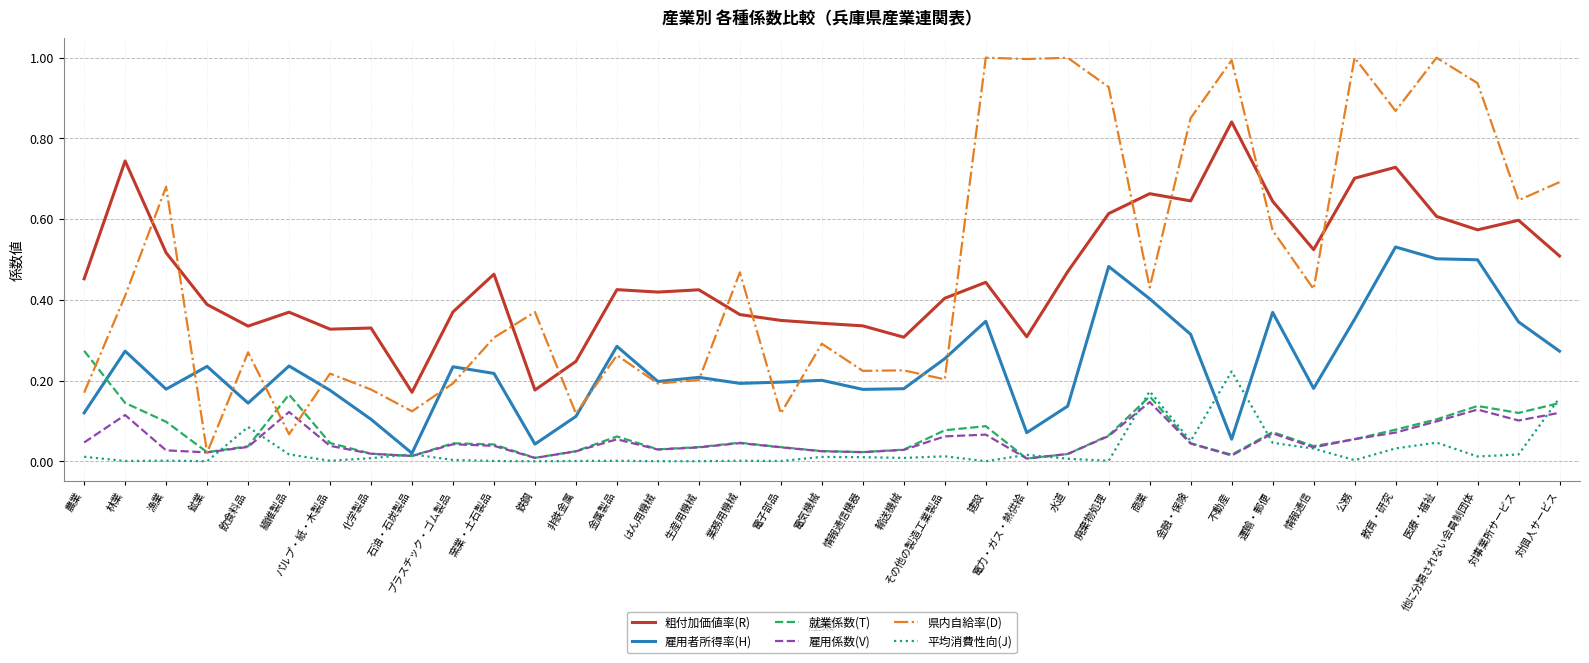

Which series changed the most between 漁業 and 電力・ガス・熱供給?

県内自給率(D)